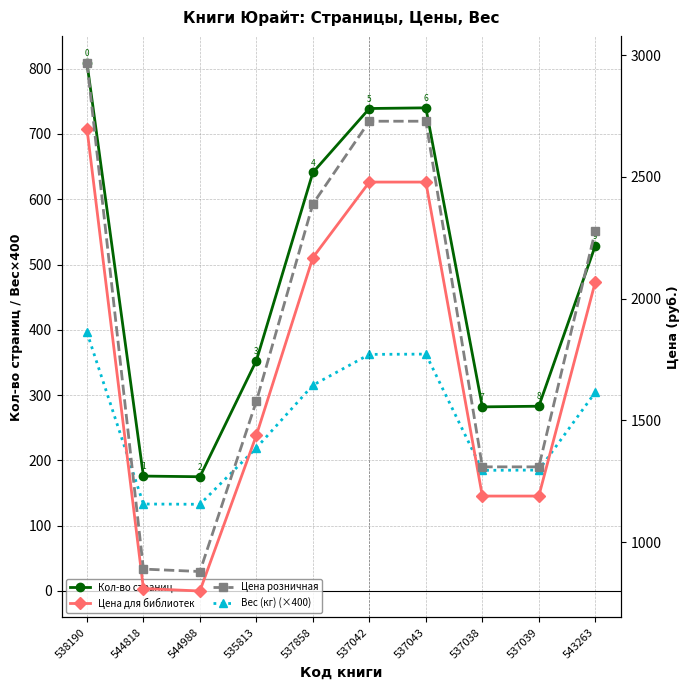

At which category does Кол-во страниц reach its first local valley?

544988